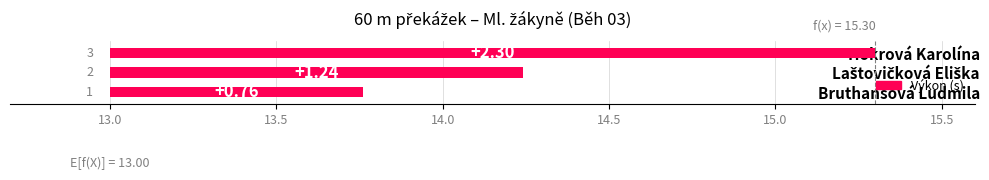

Where is the data nearest to the value 1?

Bruthansová Ludmila